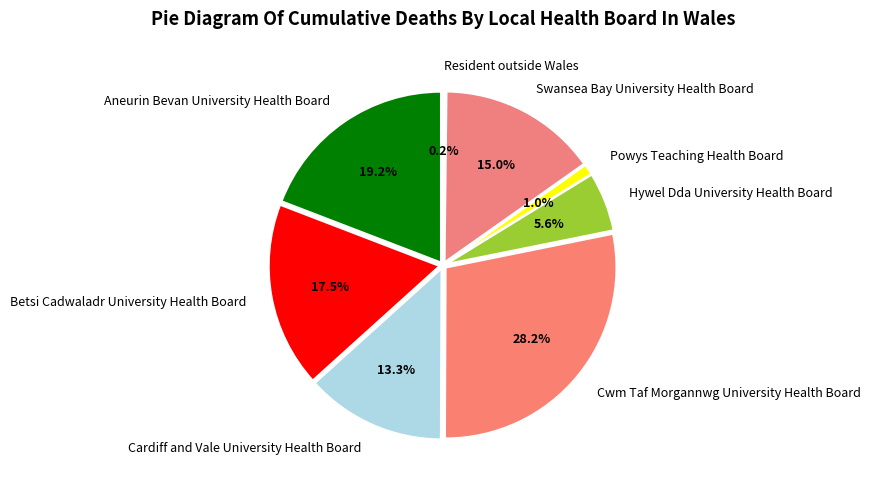

Is it true that Powys Teaching Health Board is 11% of the pie?

False